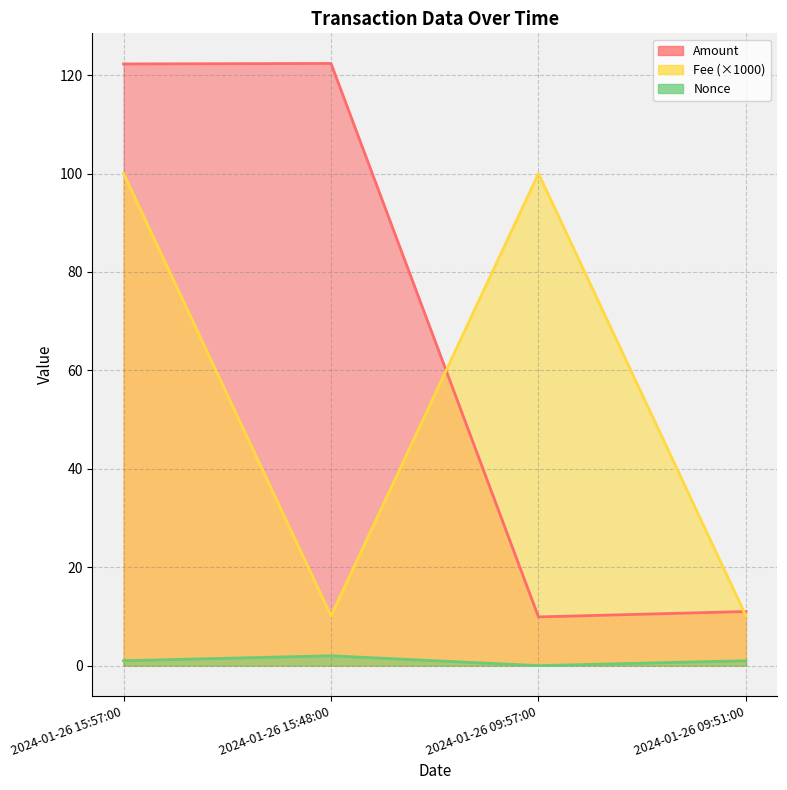

What is the label of the 4th point from the right?

2024-01-26 15:57:00